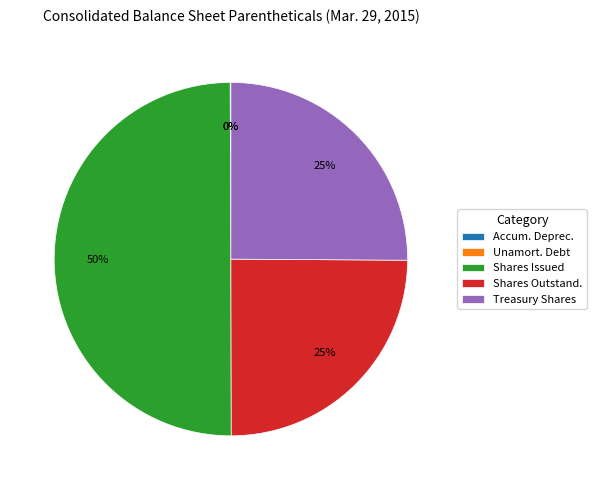

Is it true that Shares Issued is 39% of the pie?

False